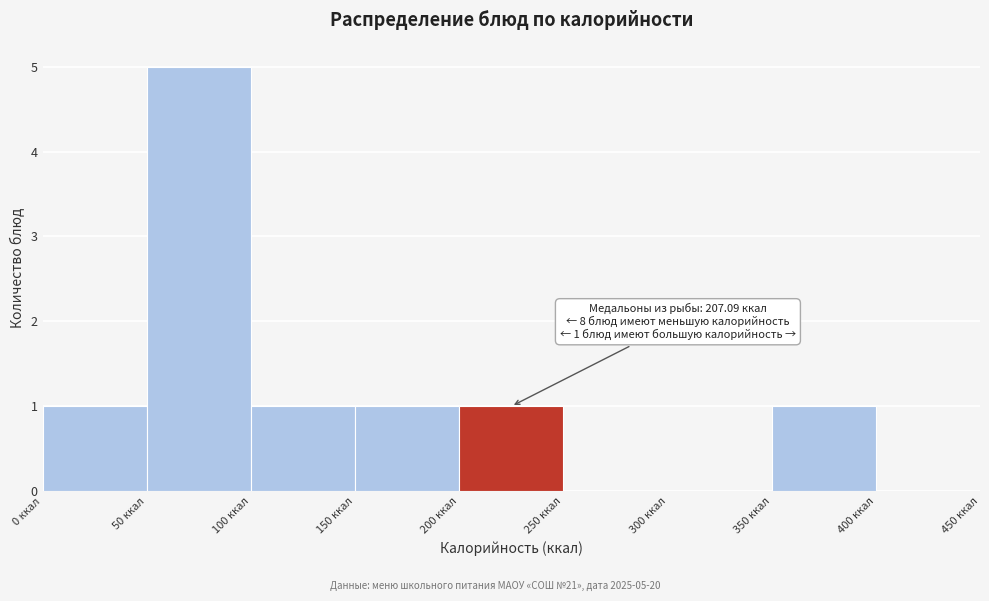

Which range on the x-axis has the tallest bar?

50 to 100